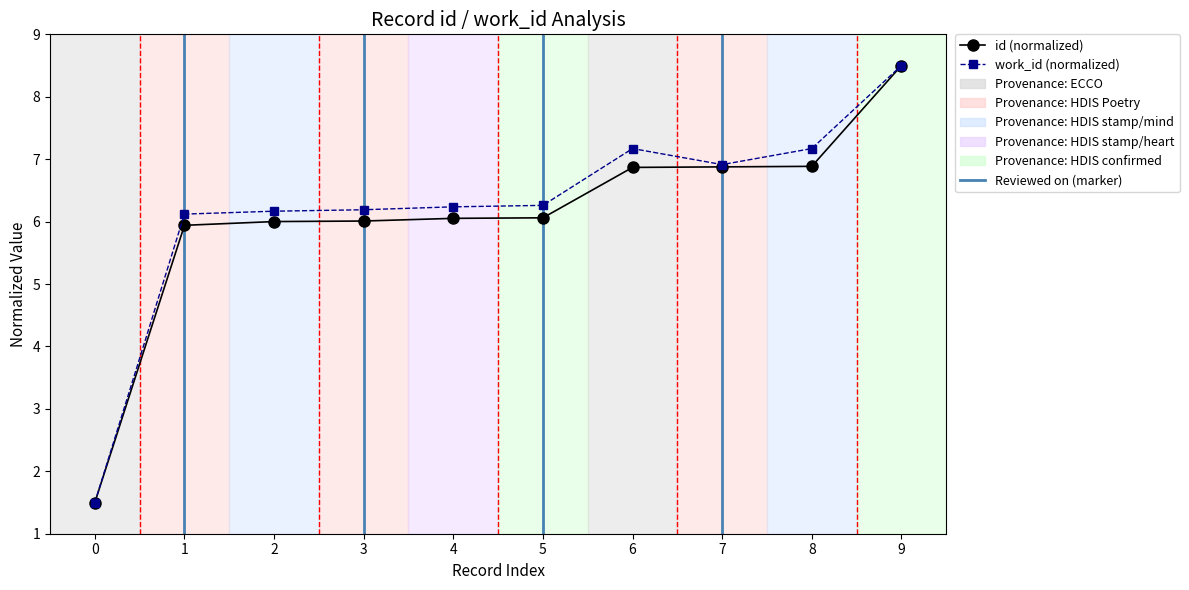

What value does the work_id (normalized) series have at 4?

6.2